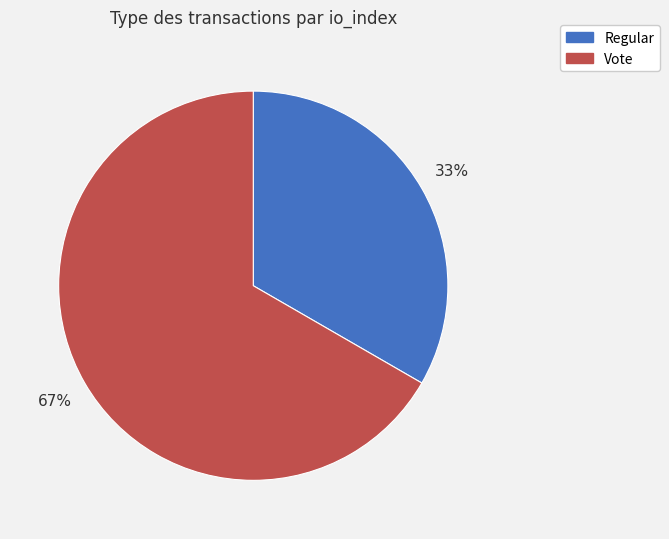

Is there any slice that represents more than half of the pie?

Yes